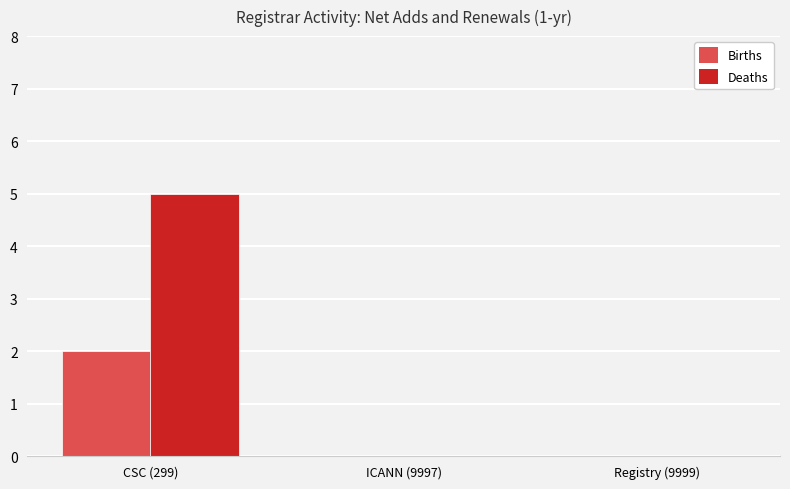

What is the sum of the Deaths values at Registry (9999) and CSC (299)?

5